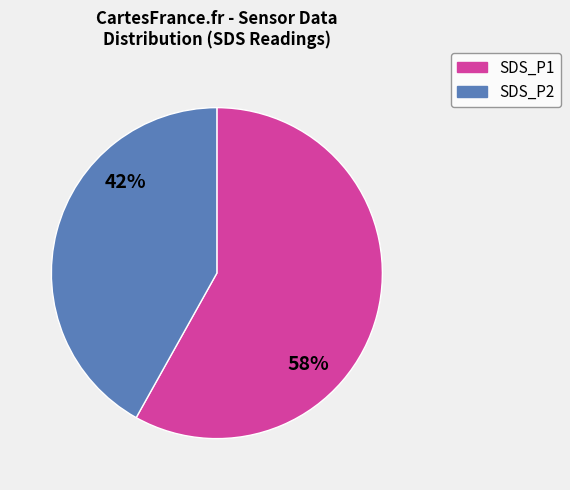

To the nearest percent, what is the average slice percentage?

50%